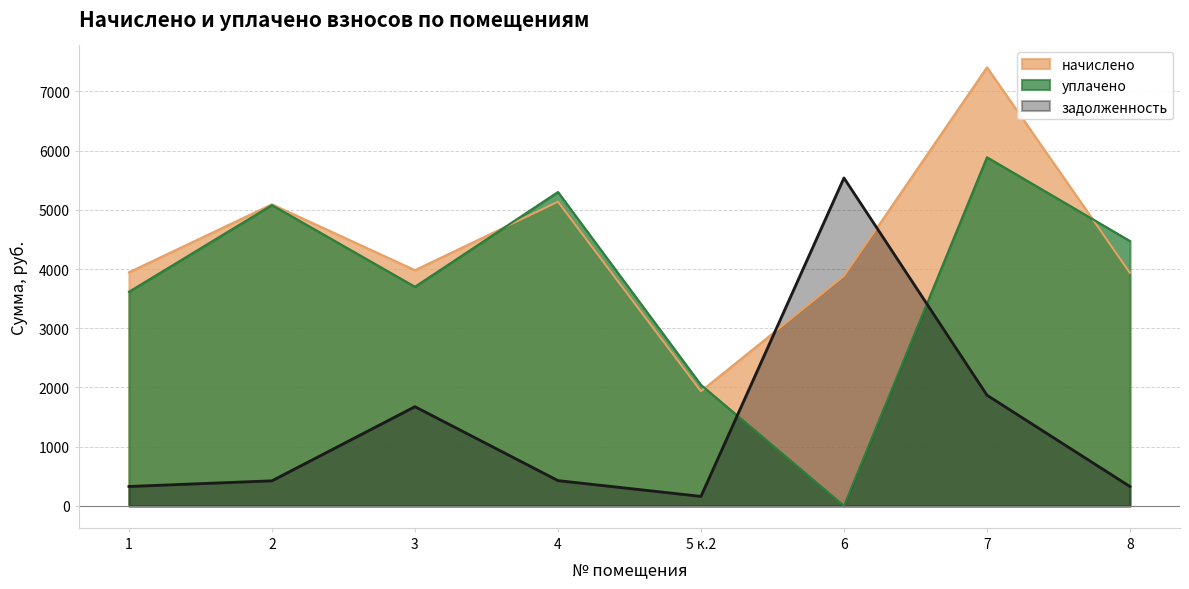

Is the value of задолженность at 6 greater than the value of начислено at 6?

Yes